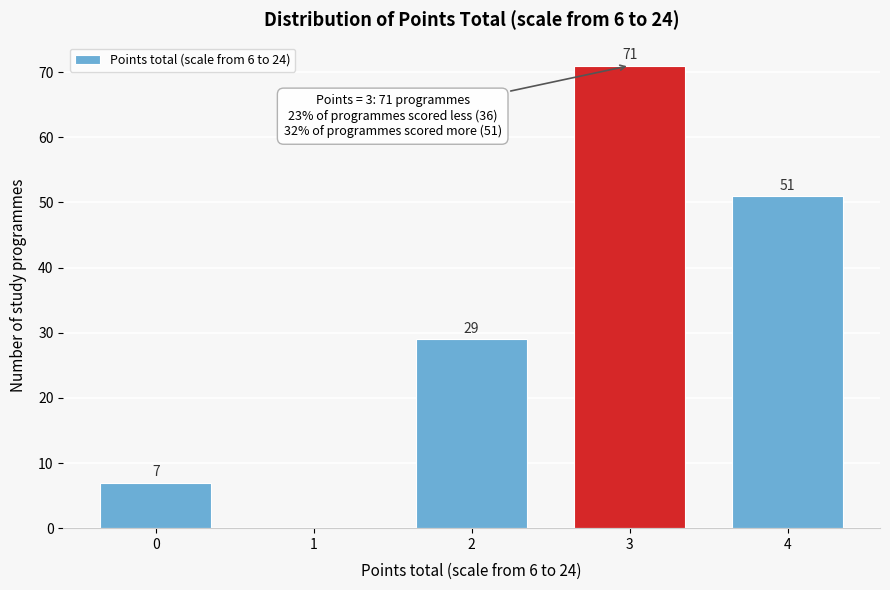

Reading left to right, list all the values displayed in this chart.

0=7	1=0	2=29	3=71	4=51